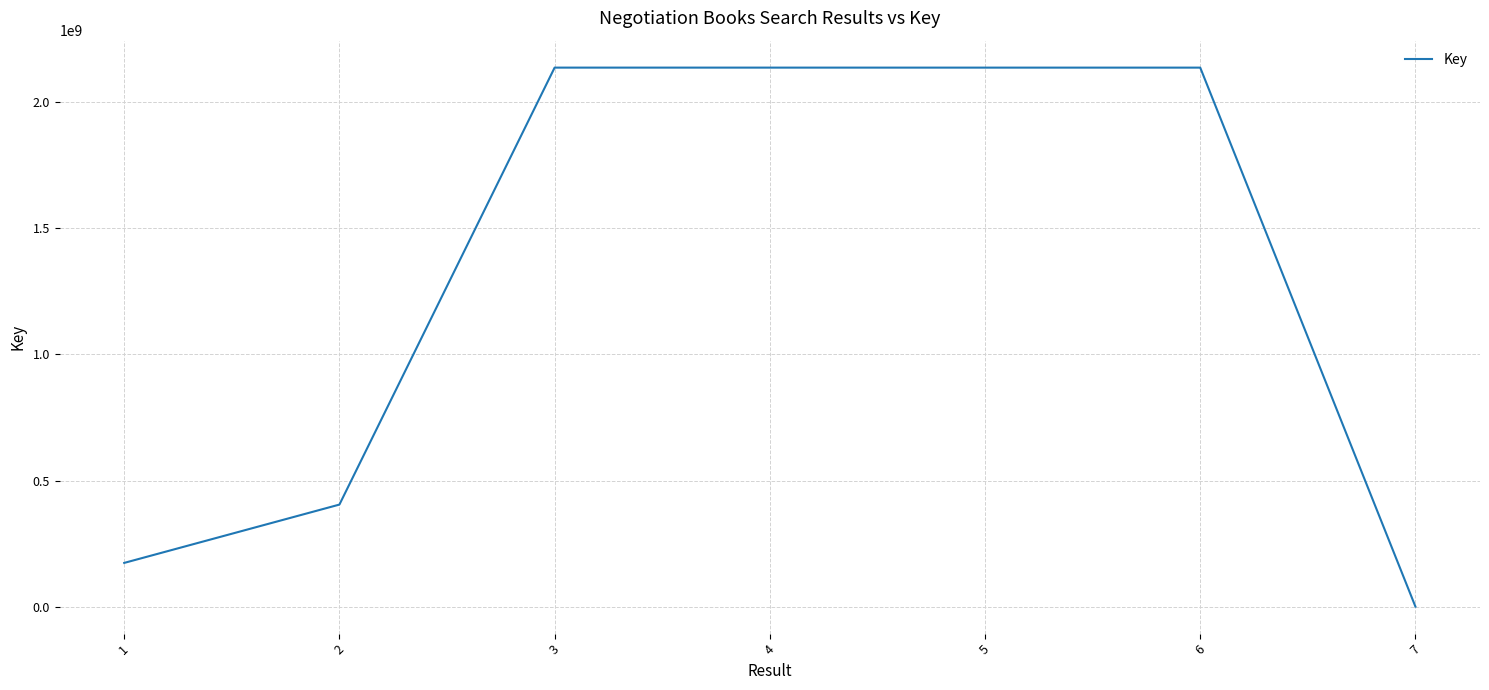

What is the change in value from 1 to 4?

+1964292942